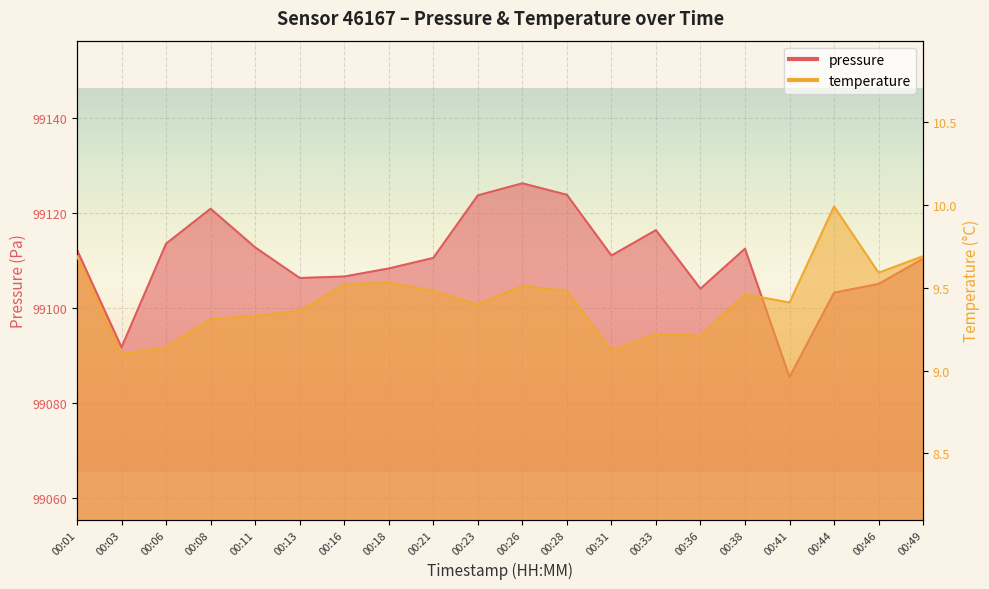

Rank the series by their maximum value, from lowest to highest.

temperature, pressure